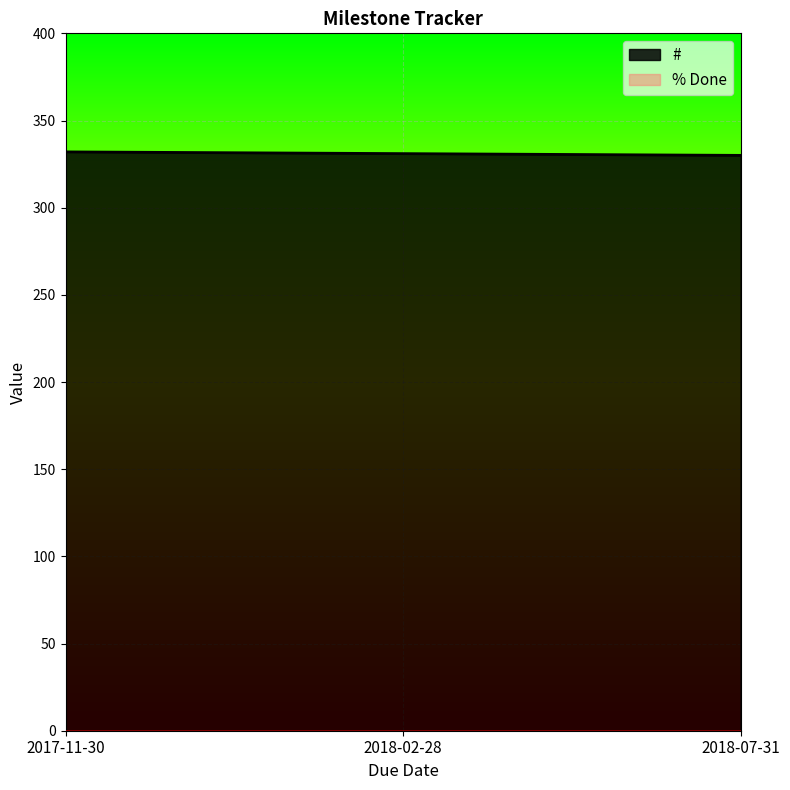

What is the maximum value shown in the chart?

332